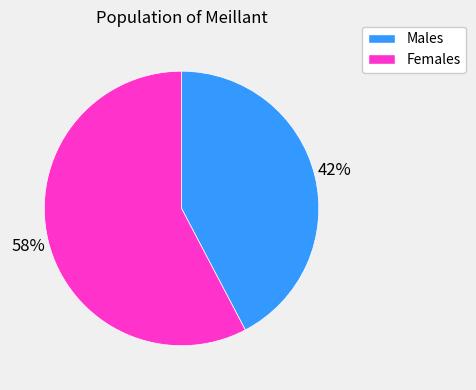

Does any single category account for the majority?

Yes